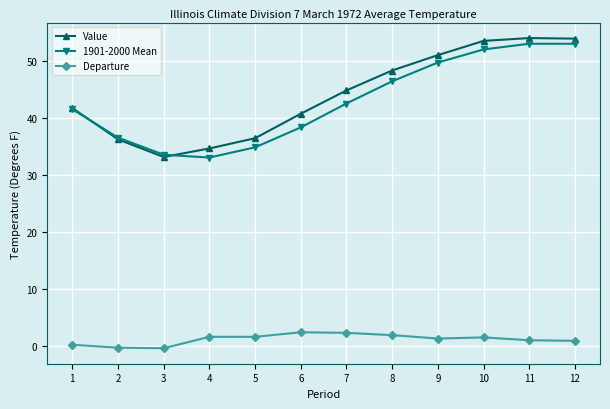

List the series in order of their peak value, highest first.

Value, 1901-2000 Mean, Departure